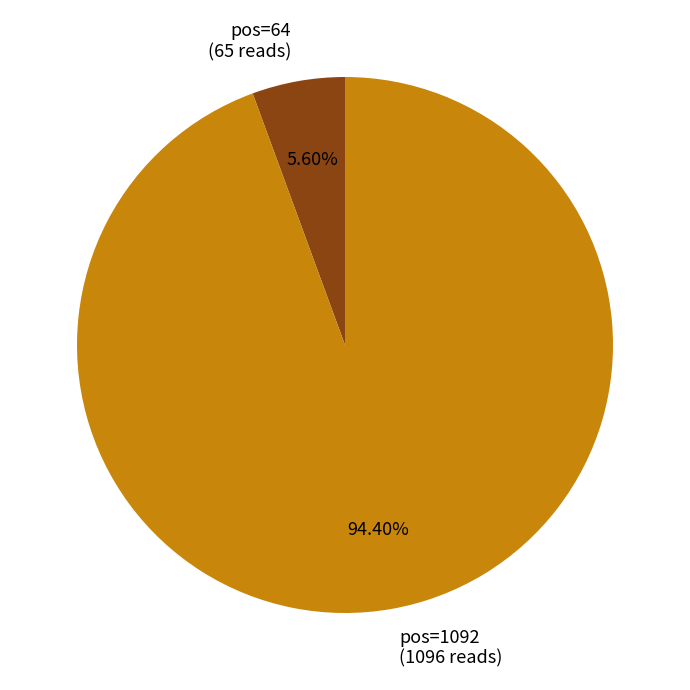

Which slice represents more than half of the pie?

pos=1092